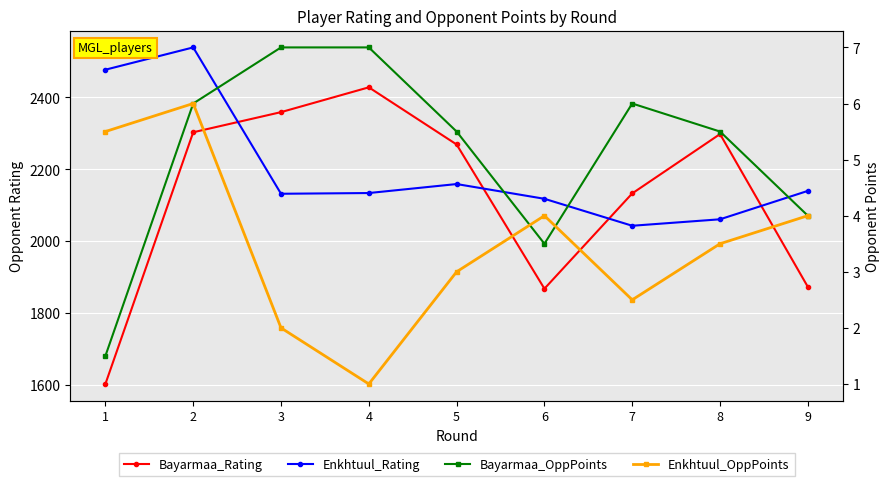

Reading left to right, what are all the values shown in this chart?

Bayarmaa_Rating: 1603.0	2303.0	2359.0	2428.0	2269.0	1868.0	2133.0	2298.0	1873.0
Enkhtuul_Rating: 2477.0	2539.0	2132.0	2134.0	2159.0	2118.0	2043.0	2061.0	2140.0
Bayarmaa_OppPoints: 1.5	6.0	7.0	7.0	5.5	3.5	6.0	5.5	4.0
Enkhtuul_OppPoints: 5.5	6.0	2.0	1.0	3.0	4.0	2.5	3.5	4.0